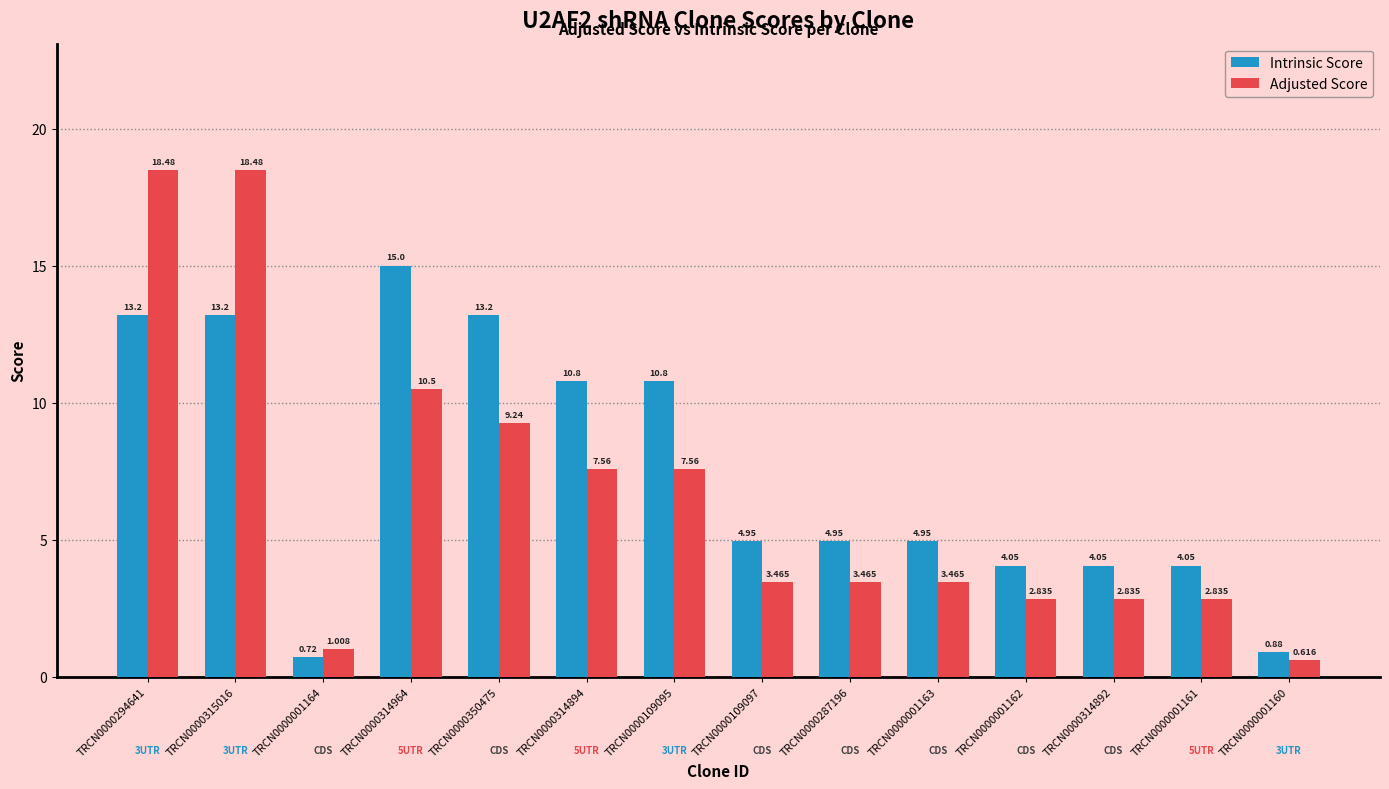

Which series has the widest spread of values?

Adjusted Score